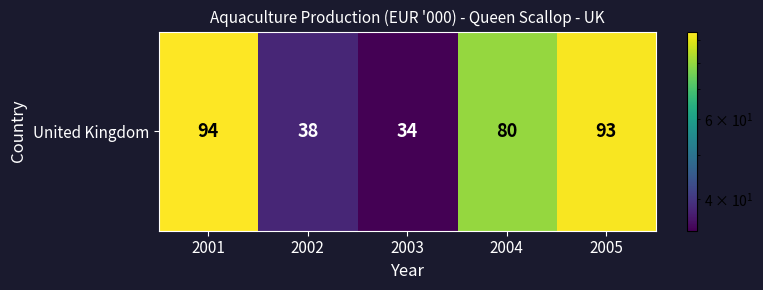

What is the difference between the maximum and minimum values?

60